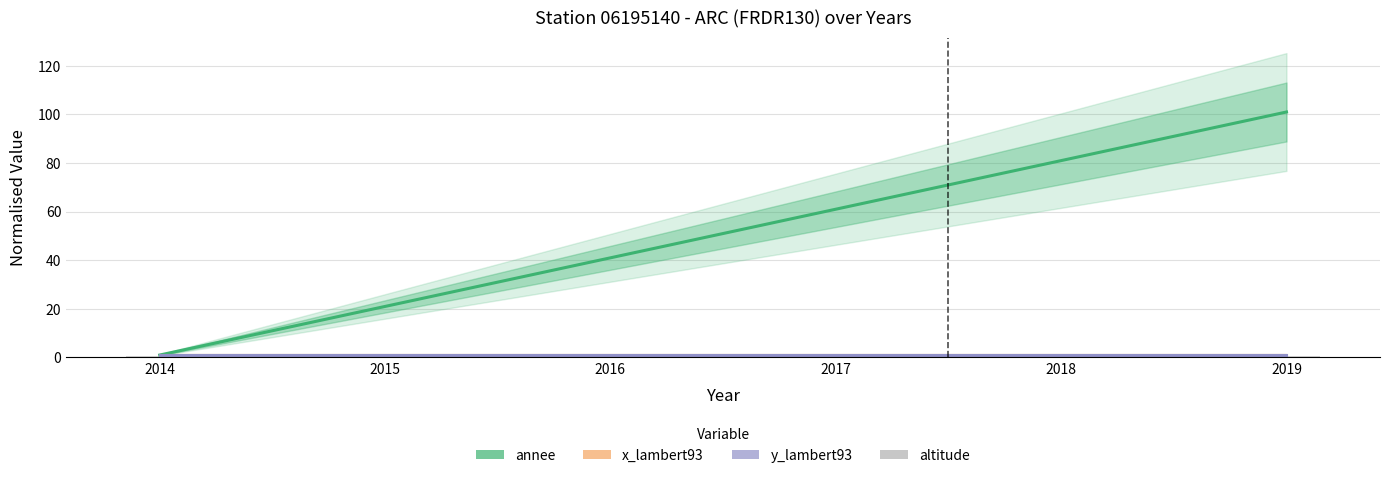

Where does the annee series first go above 61?

2018